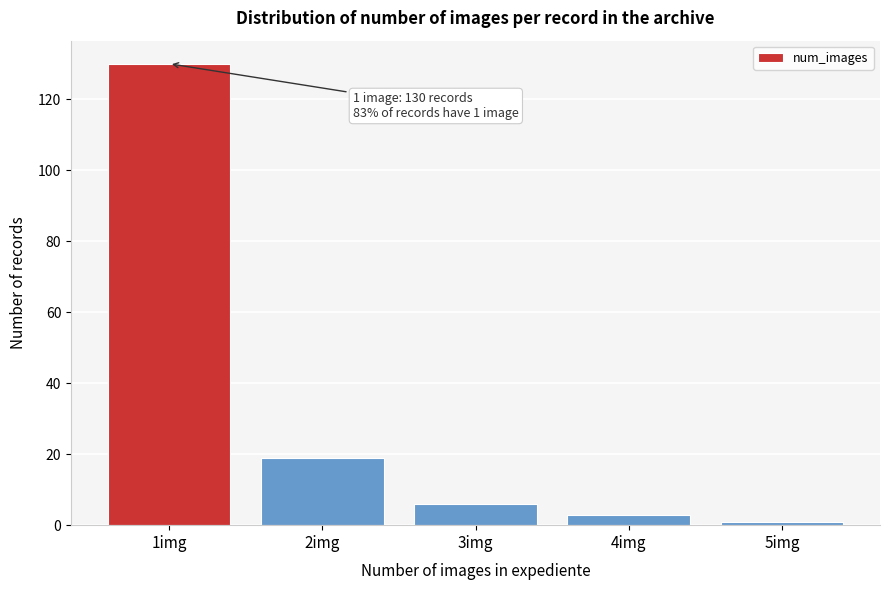

Reading left to right, extract all data points from this chart.

130	19	6	3	1